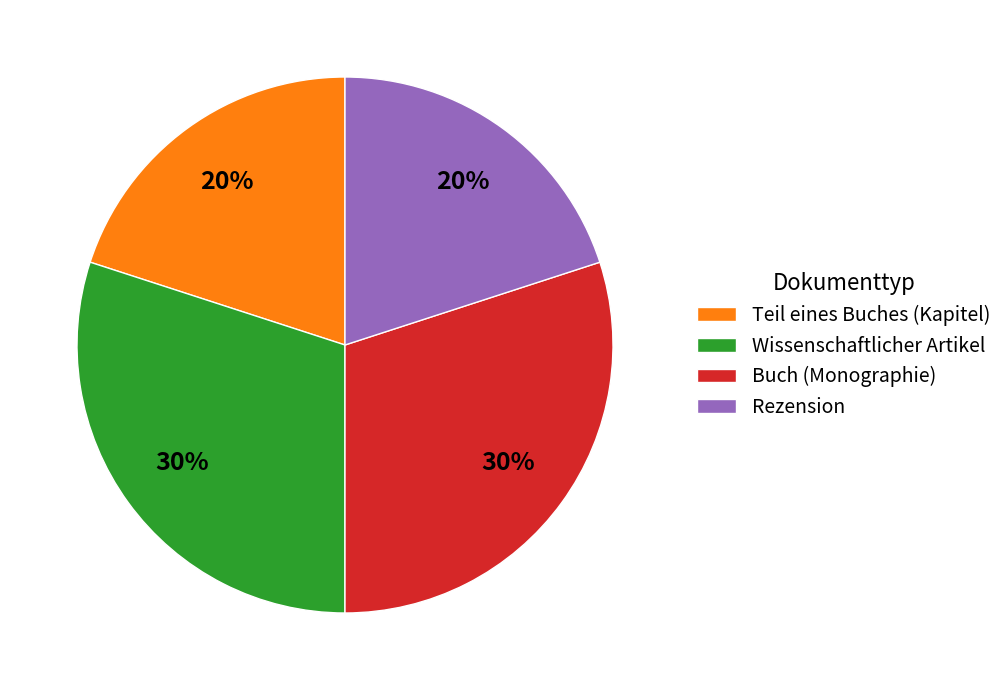

To the nearest percent, what portion does Rezension represent?

20%